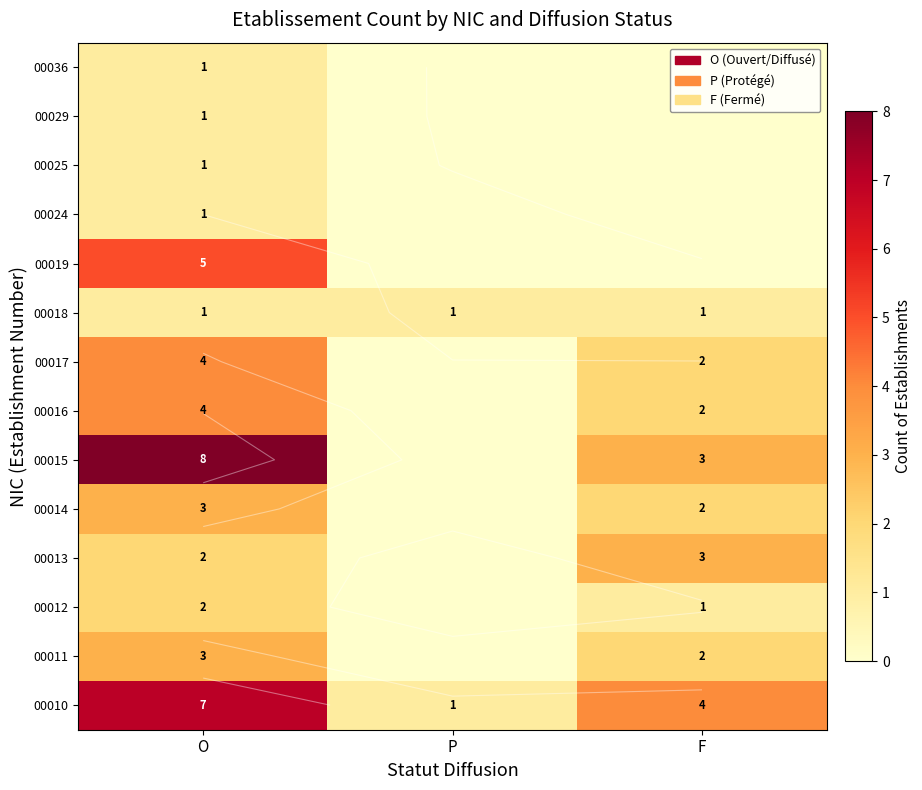

Which series changed the most between O and F?

00015